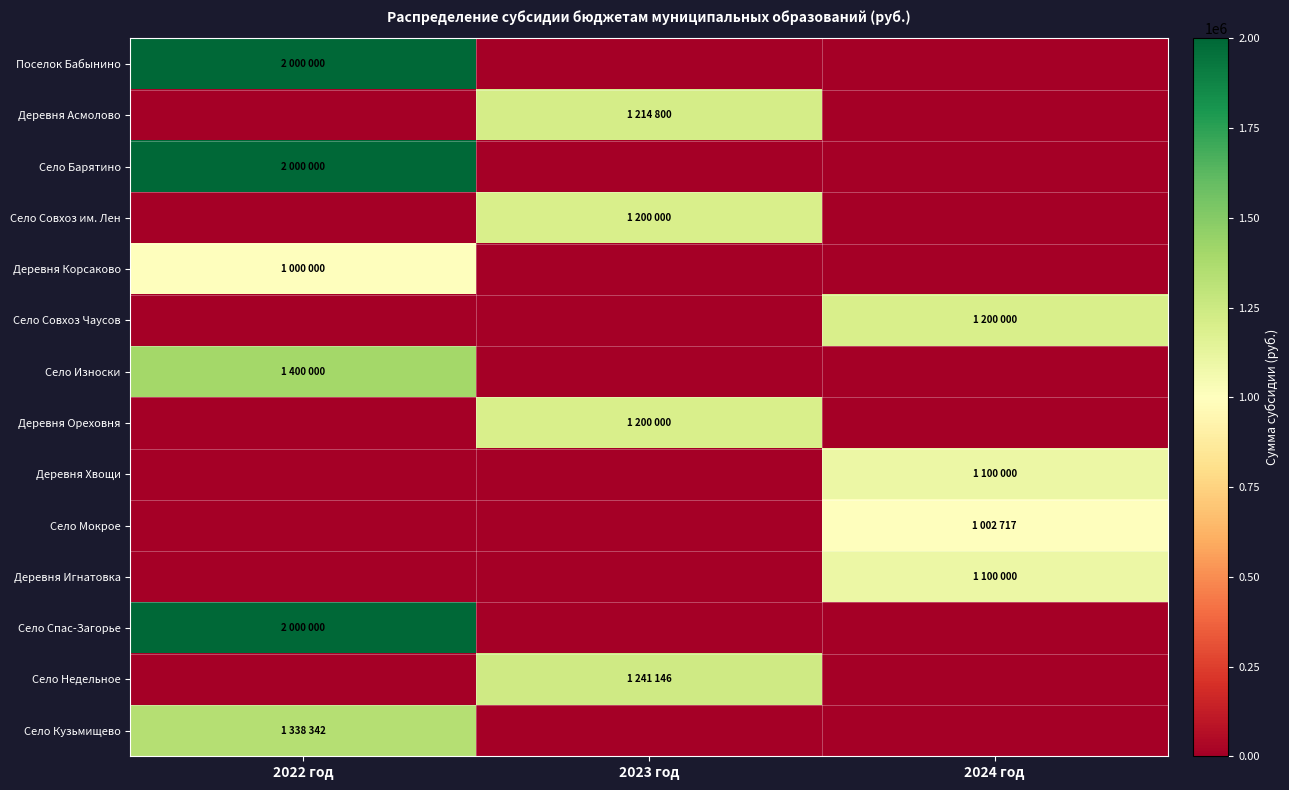

What is the difference between the highest and lowest values at 2022 год?

2000000